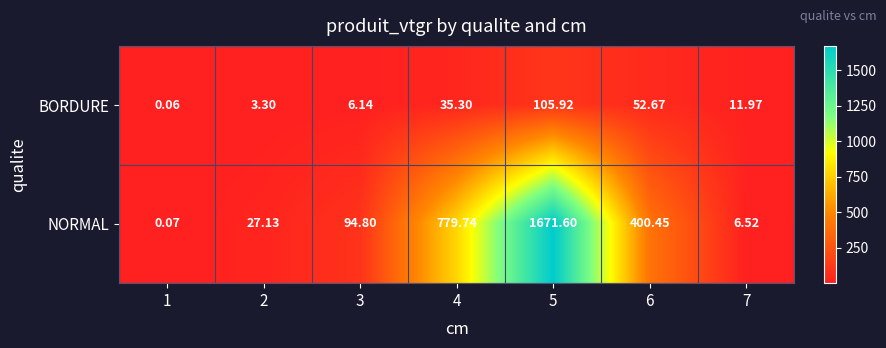

Which series has the largest range (max minus min)?

NORMAL